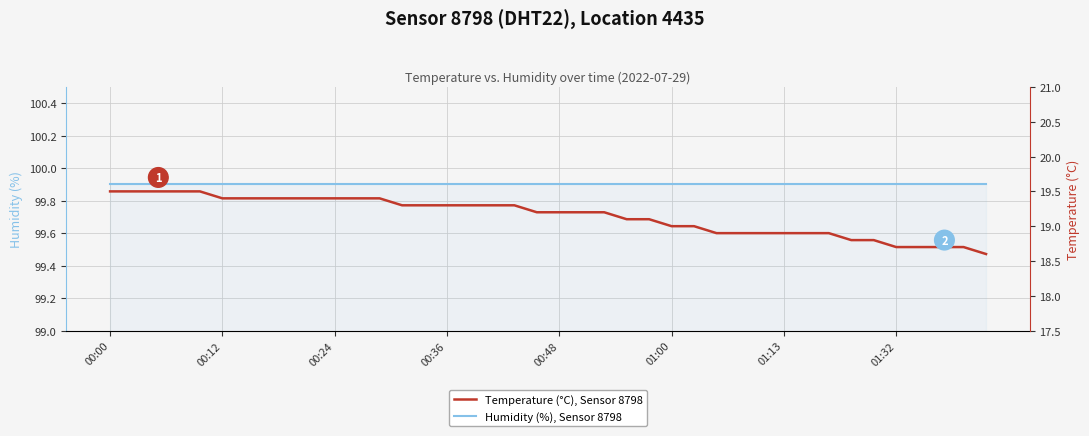

Which category has the lowest value across all series?

39